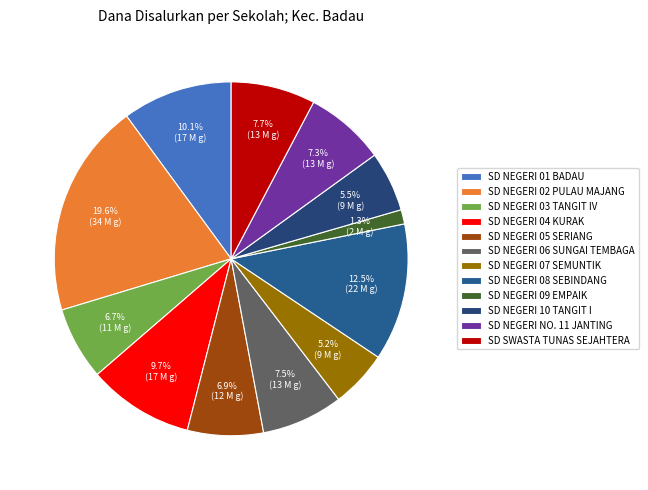

True or false: SD NEGERI 07 SEMUNTIK accounts for 5% of the total.

True